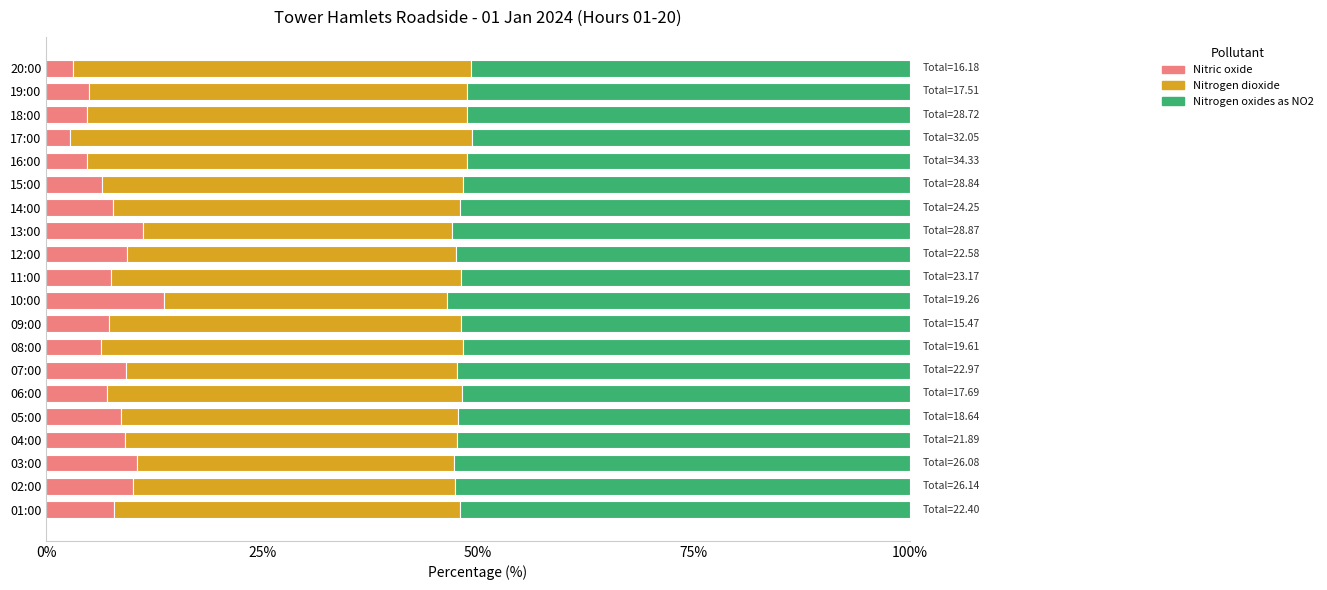

True or false: Nitric oxide has a value of 13.6 at 10:00.

True